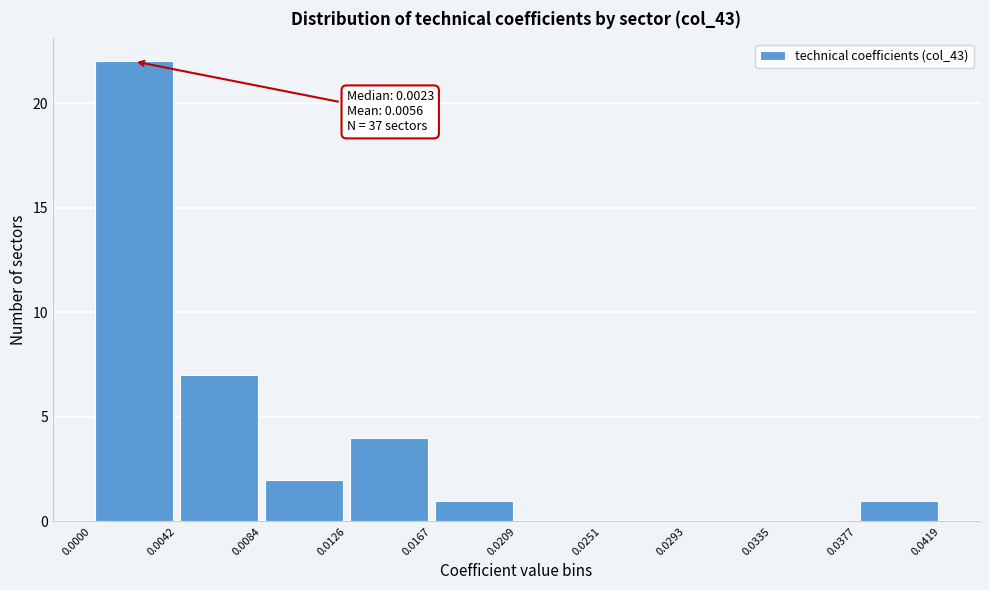

Over which range of the x-axis is the bar tallest?

0.0000 to 0.0042